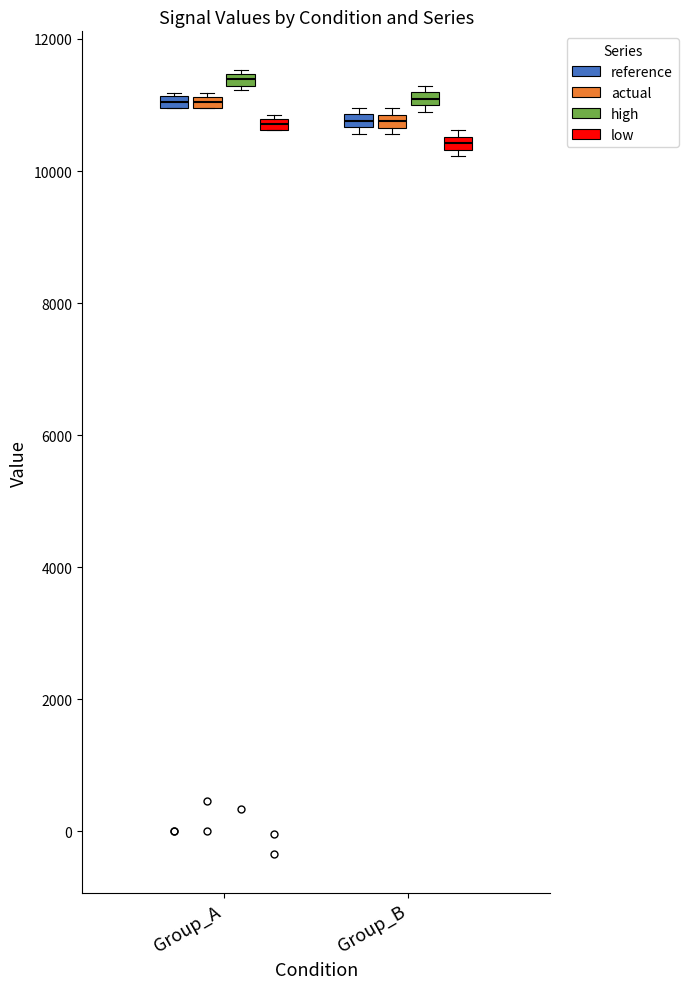

Where is the lower edge of the box for Group_A (actual) on the y-axis? The values are not printed on the chart, so give them approximately, as read against the axis.

11000